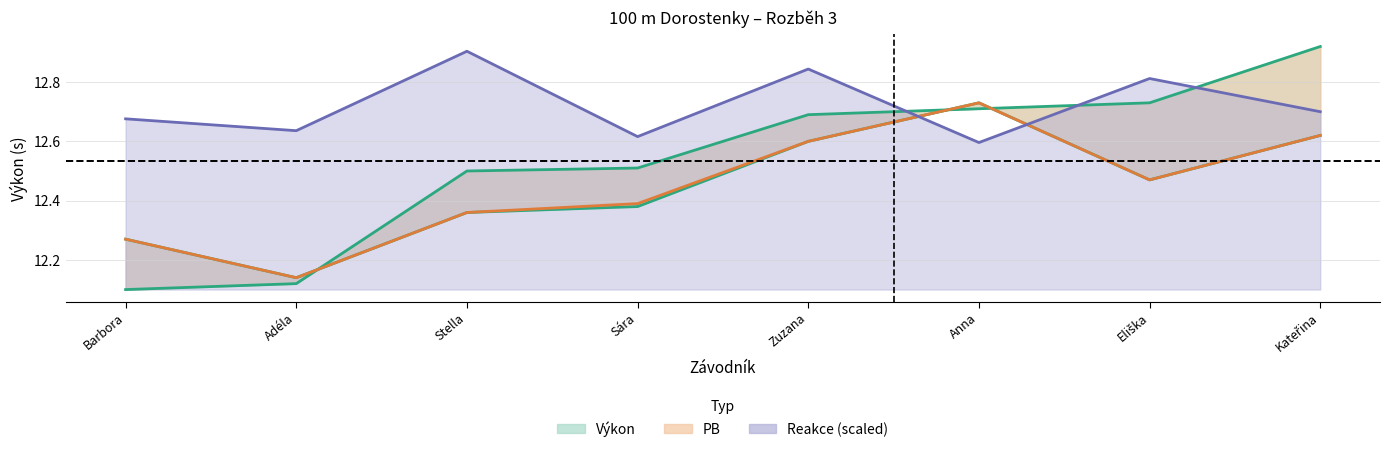

Where is the first local minimum for Reakce?

Adéla